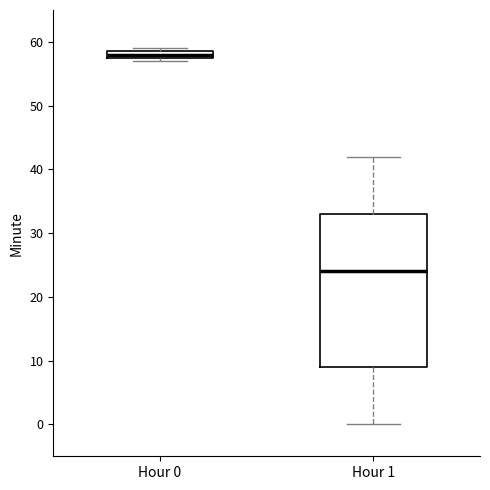

Comparing the boxes themselves (not the whiskers), which one is the tallest?

Hour 1